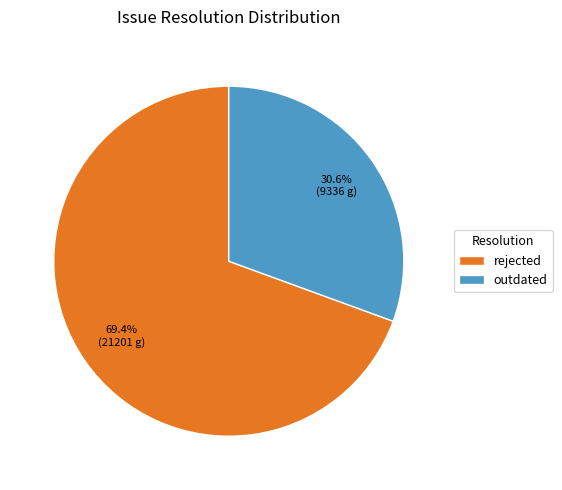

Rank the categories by value from lowest to highest.

outdated, rejected